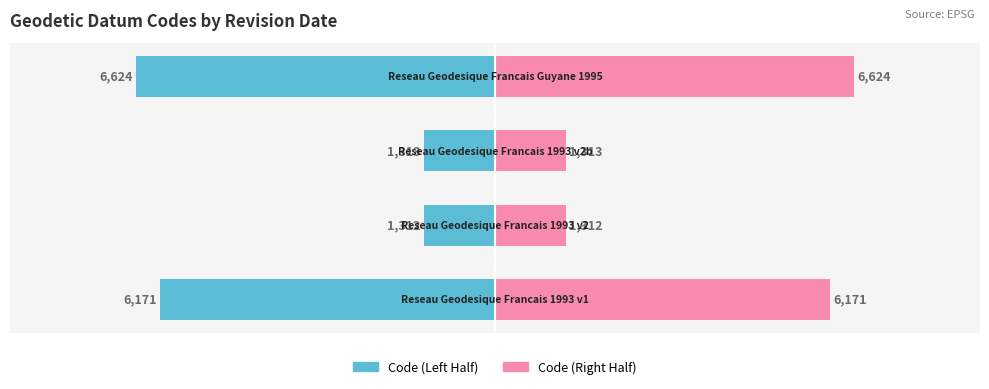

Rank the series at −2000 from highest to lowest value.

Right Half, Left Half